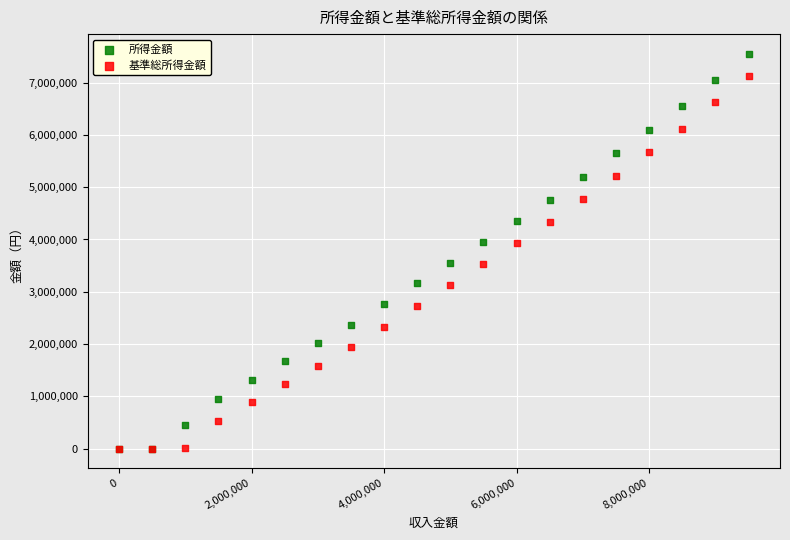

Which series has the largest Y range (max minus min)?

所得金額